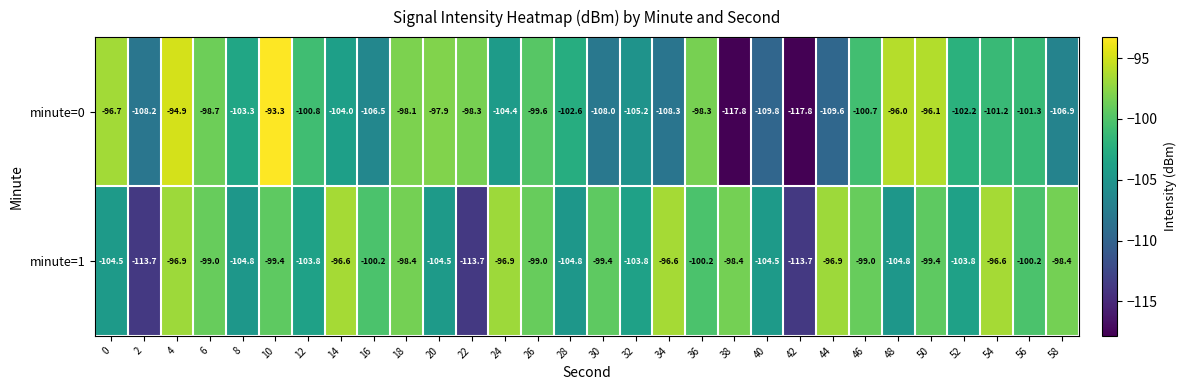

At which label is minute=0 closest to -105?

32